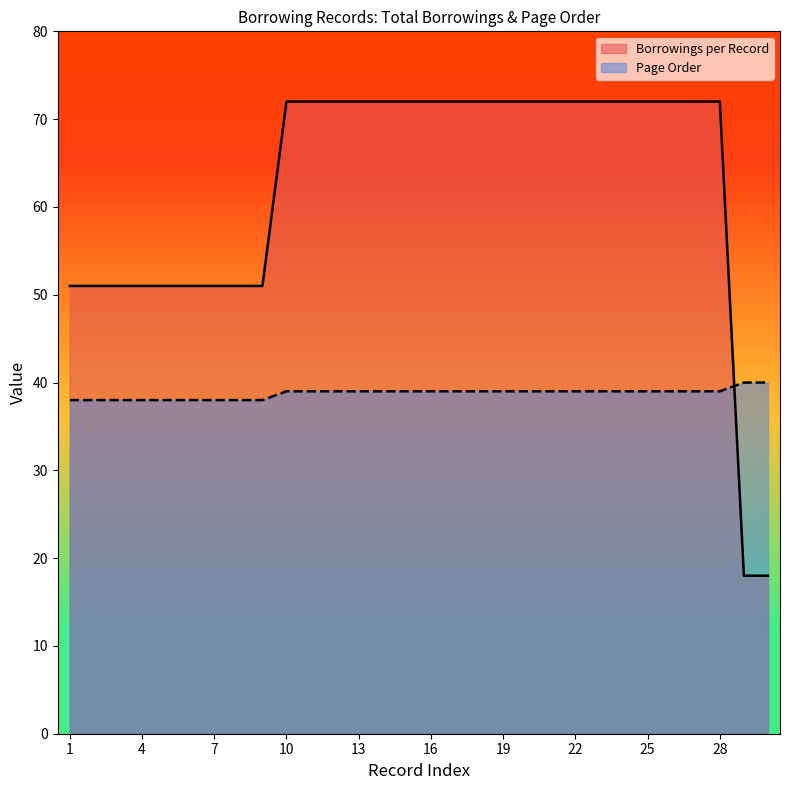

Between which two adjacent categories do Page Order and Borrowings per Record first intersect?

28 and 29